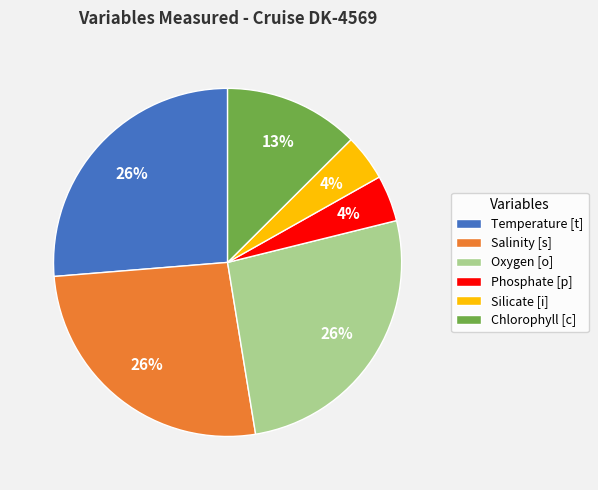

Does any single category account for the majority?

No